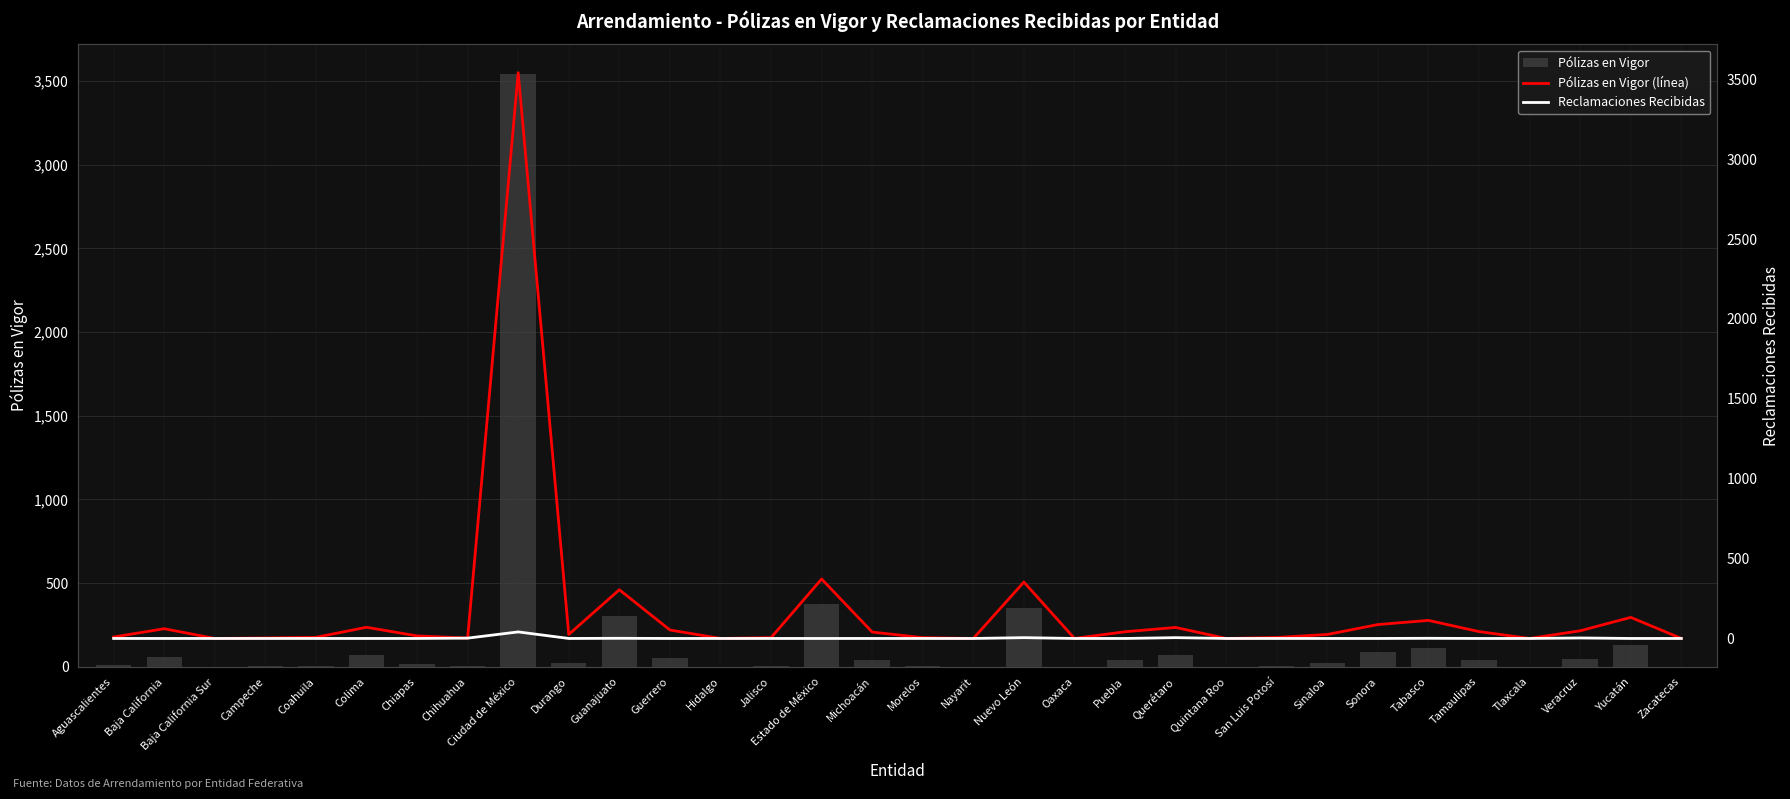

At which category is the sum across all series the highest?

Ciudad de México